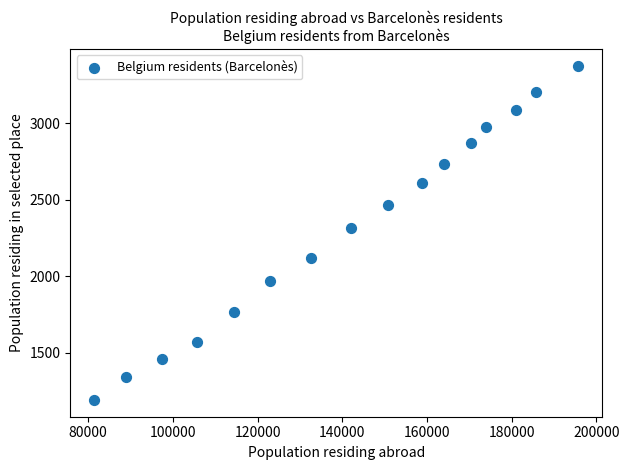

What Y value in the scatter plot is closest to 2284?

2318